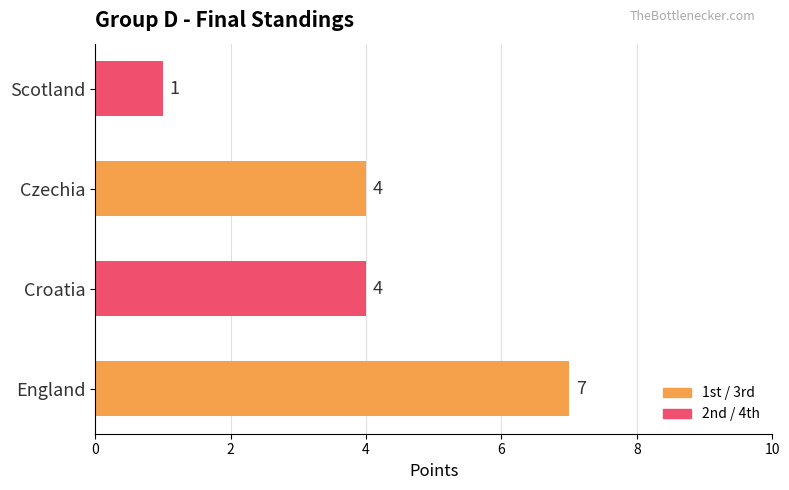

What value does the data have at Czechia?

4